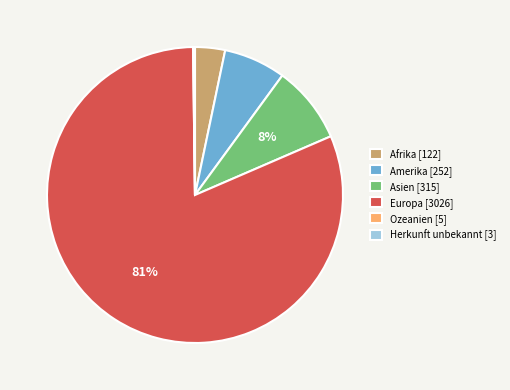

To the nearest percent, what is the average slice percentage?

17%